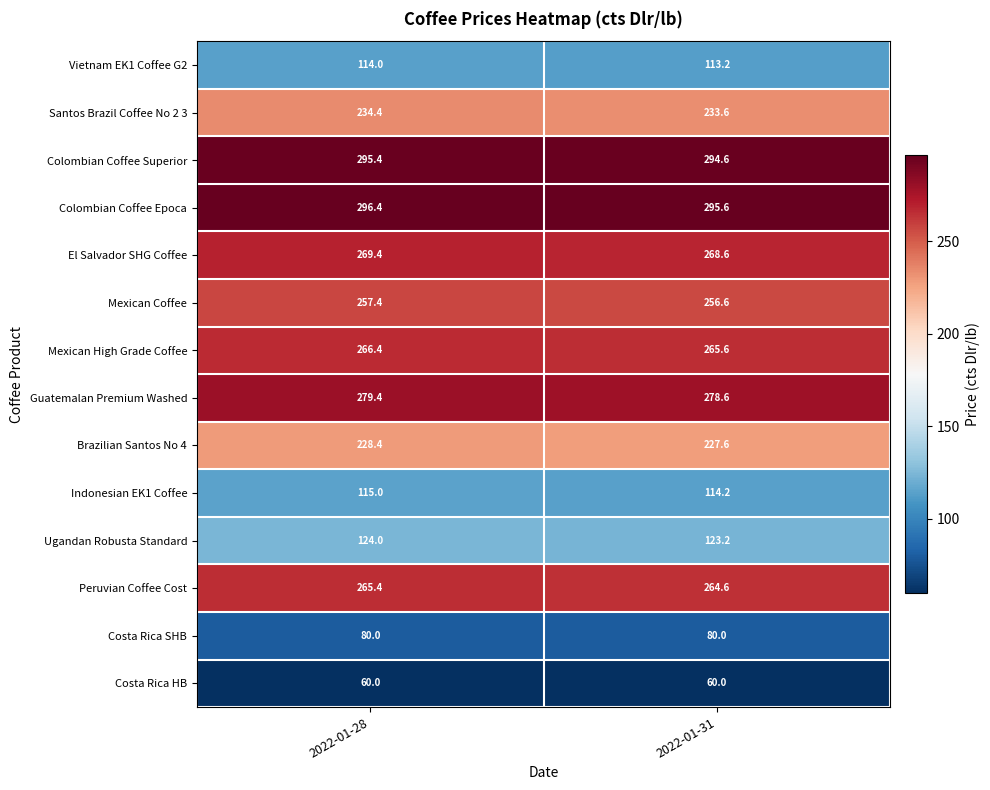

Which series has the largest total across all categories?

Colombian Coffee Epoca